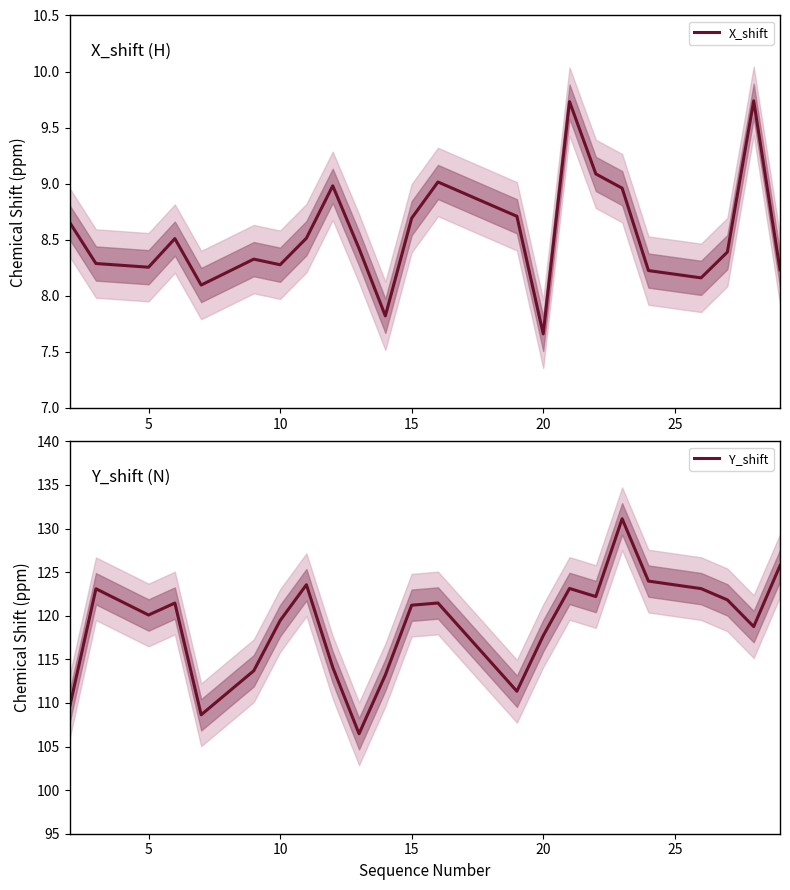

True or false: X_shift and Y_shift intersect in this chart.

False